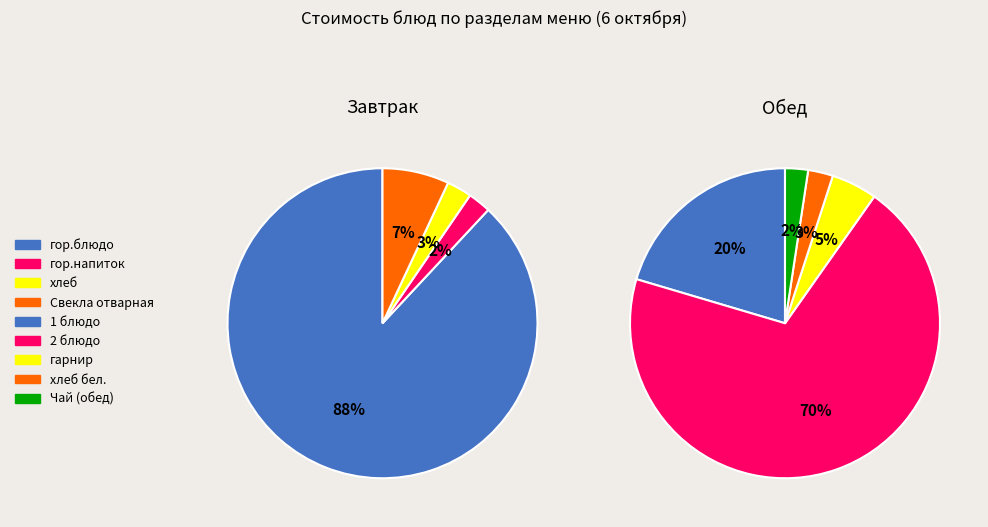

To the nearest percent, what portion does Свекла отварная represent?

3%